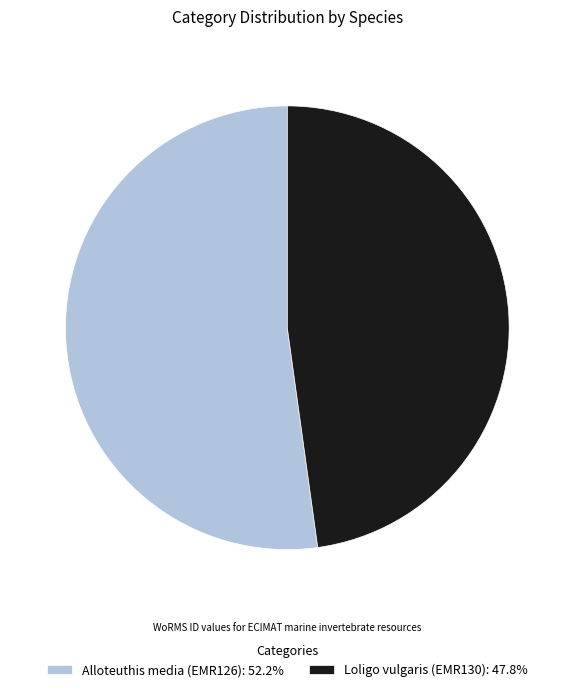

Count the number of slices in the pie.

2